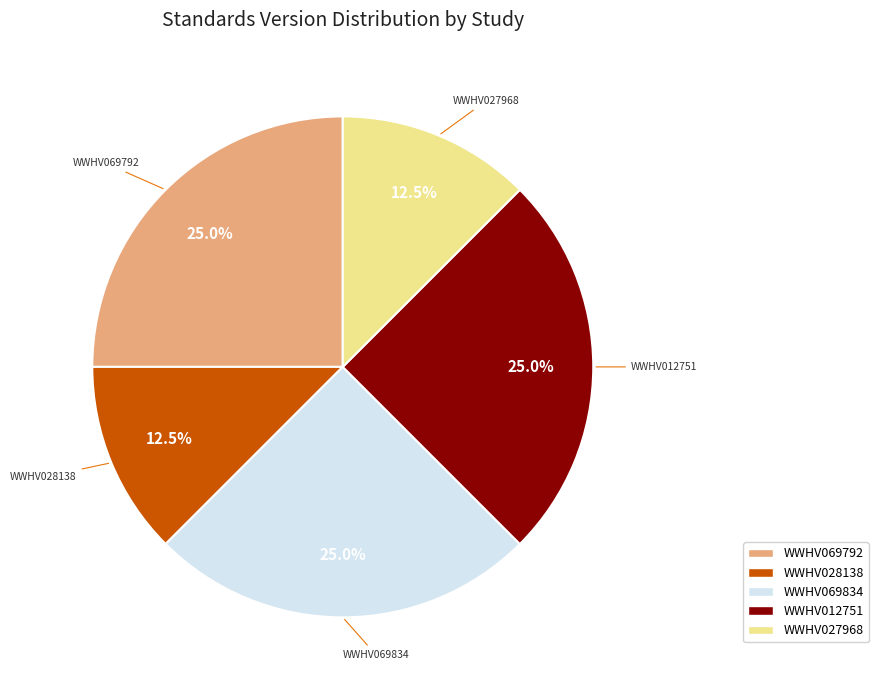

The WWHV069792 slice represents 25% of the pie. True or false?

True